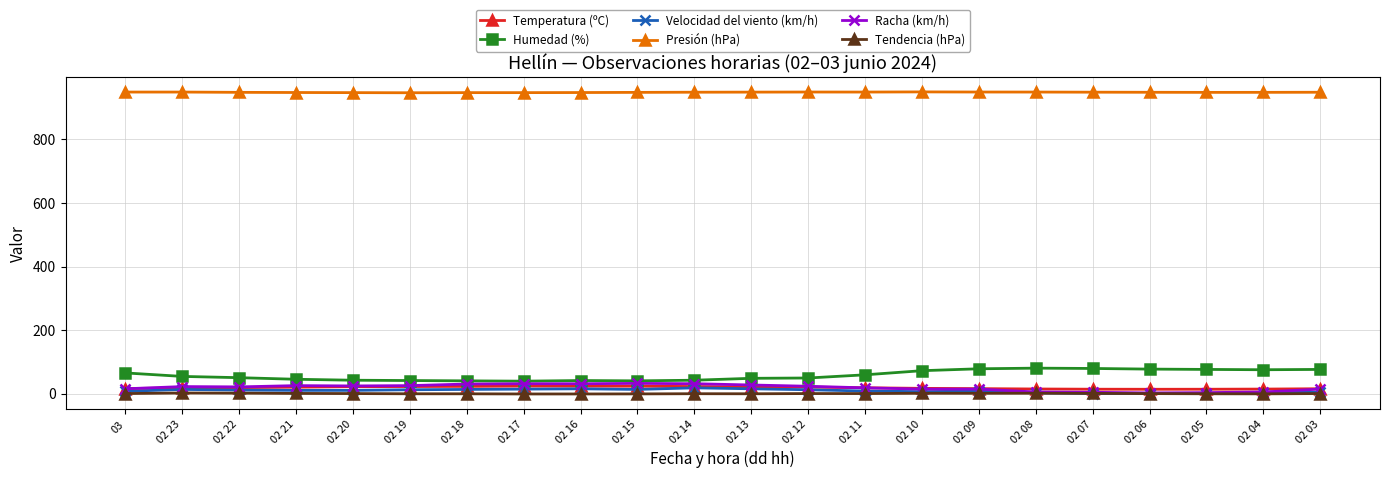

What value does the Humedad (%) series have at 02 05?

76.0